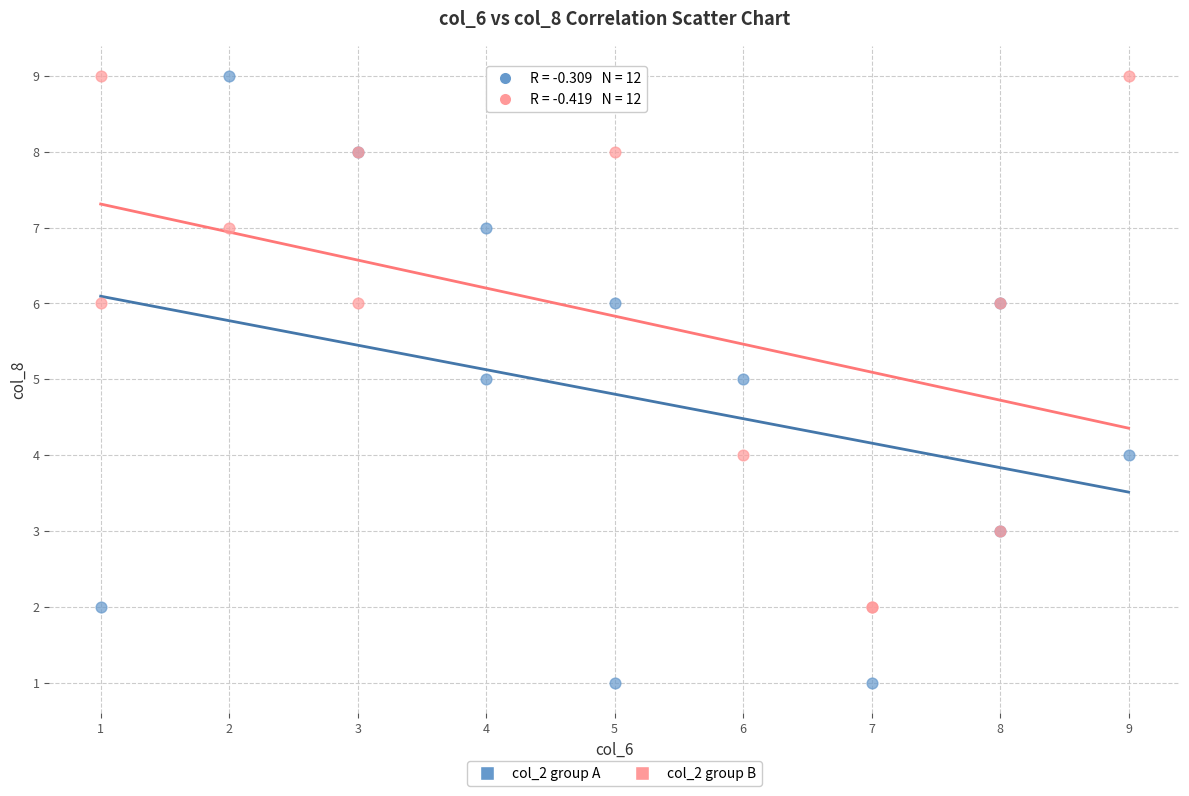

Which series reaches the minimum Y coordinate?

col_2 group A